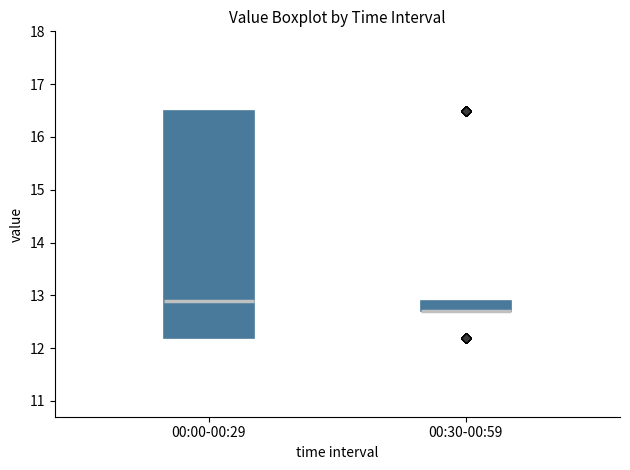

Which box is the tallest, from its lower edge to its upper edge?

00:00-00:29